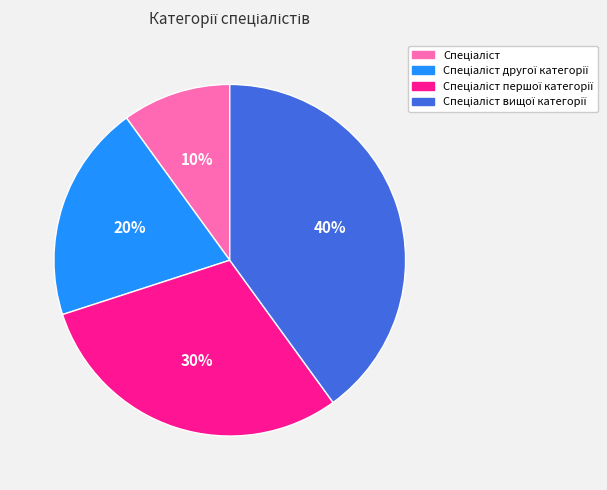

To the nearest percent, what is the difference between the largest and smallest slice percentages?

30%